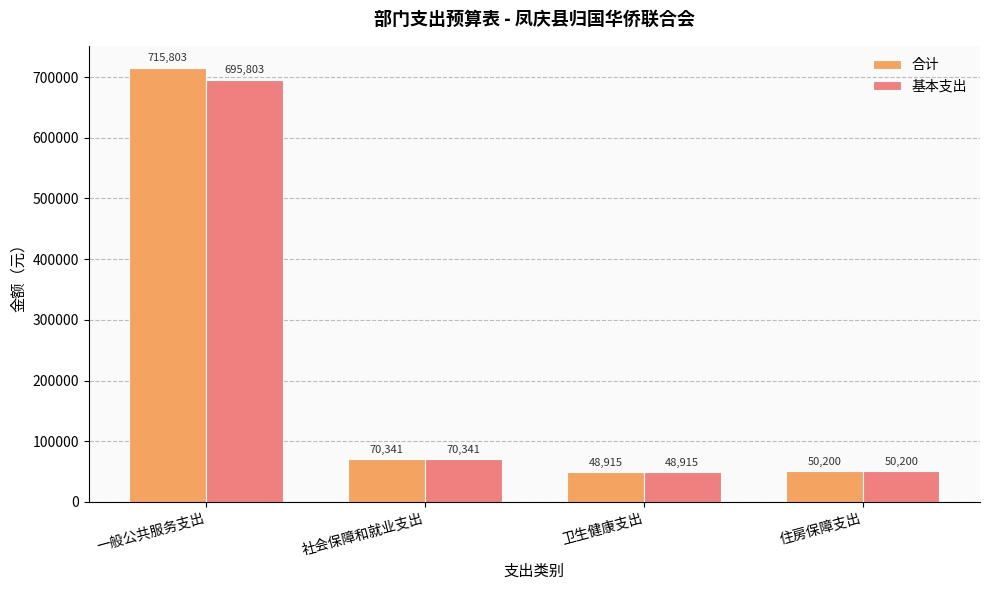

Rank the series by their average value, from lowest to highest.

基本支出, 合计